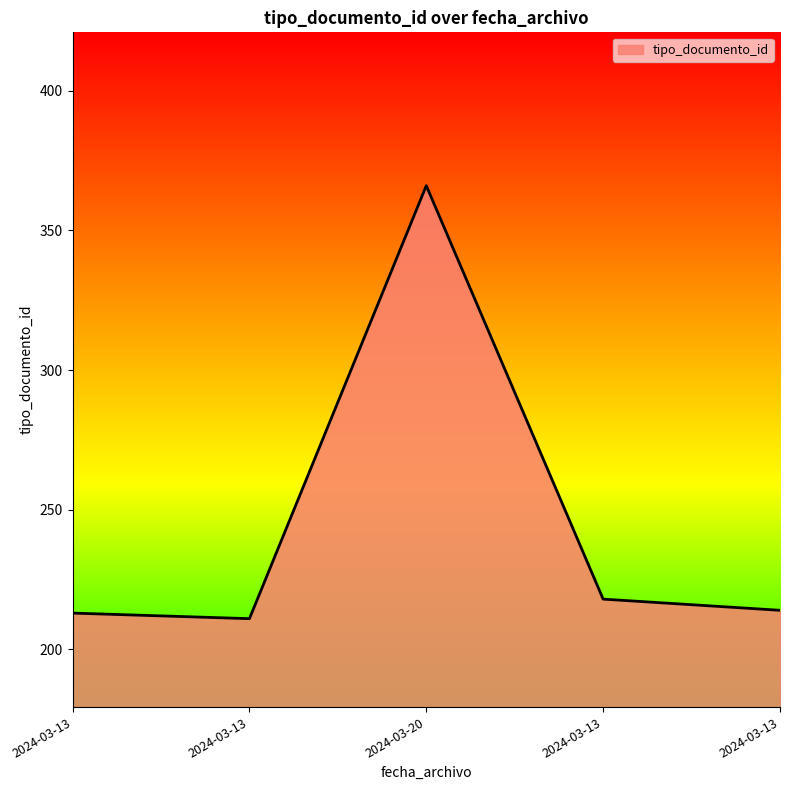

What is the label of the 5th point from the right?

2024-03-13